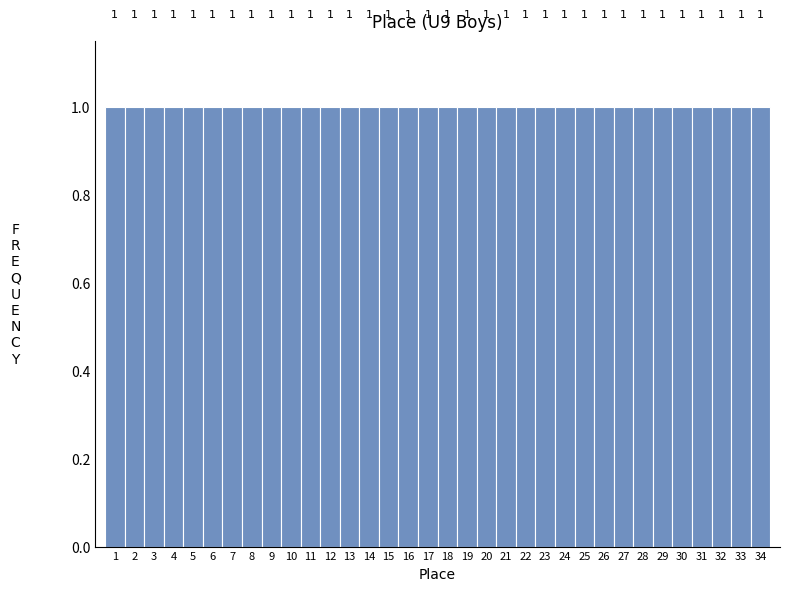

Reading left to right, transcribe this chart: for each bar, give the range it covers on the x-axis and its height.

0.5 to 1.5: 1
1.5 to 2.5: 1
2.5 to 3.5: 1
3.5 to 4.5: 1
4.5 to 5.5: 1
5.5 to 6.5: 1
6.5 to 7.5: 1
7.5 to 8.5: 1
8.5 to 9.5: 1
9.5 to 10.5: 1
10.5 to 11.5: 1
11.5 to 12.5: 1
12.5 to 13.5: 1
13.5 to 14.5: 1
14.5 to 15.5: 1
15.5 to 16.5: 1
16.5 to 17.5: 1
17.5 to 18.5: 1
18.5 to 19.5: 1
19.5 to 20.5: 1
20.5 to 21.5: 1
21.5 to 22.5: 1
22.5 to 23.5: 1
23.5 to 24.5: 1
24.5 to 25.5: 1
25.5 to 26.5: 1
26.5 to 27.5: 1
27.5 to 28.5: 1
28.5 to 29.5: 1
29.5 to 30.5: 1
30.5 to 31.5: 1
31.5 to 32.5: 1
32.5 to 33.5: 1
33.5 to 34.5: 1